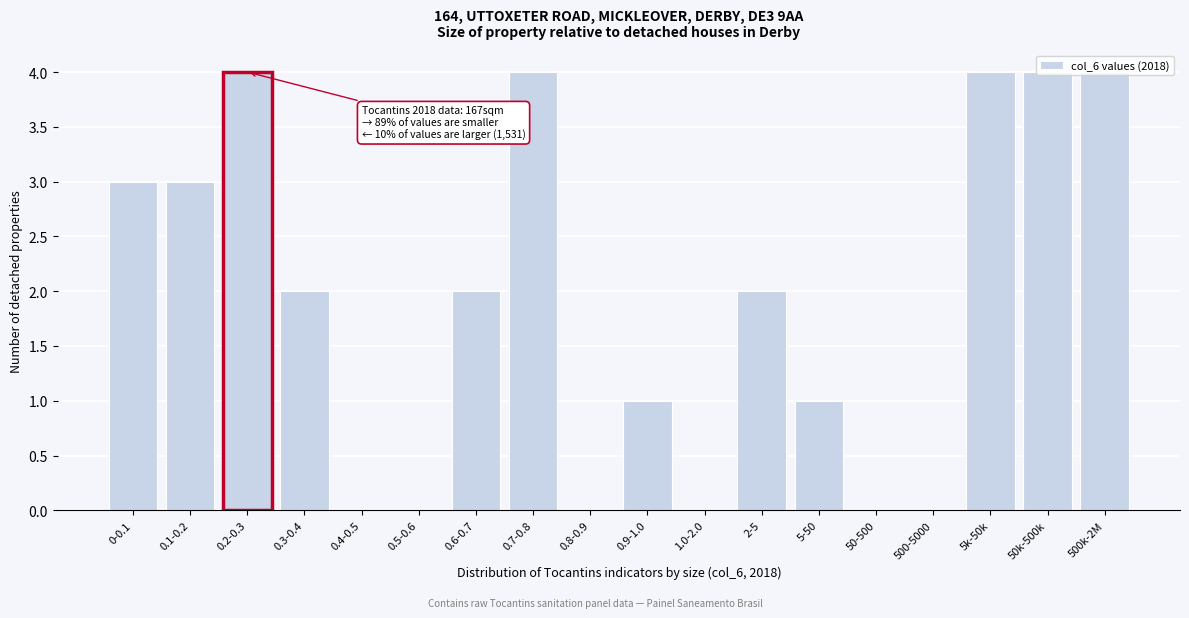

Which has a higher value, 0.3-0.4 or 0.9-1.0?

0.3-0.4